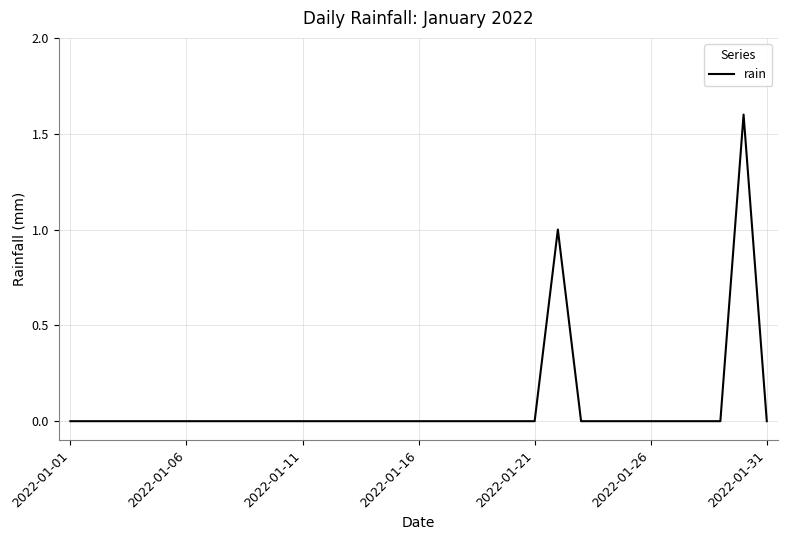

What is the greatest value displayed?

1.6